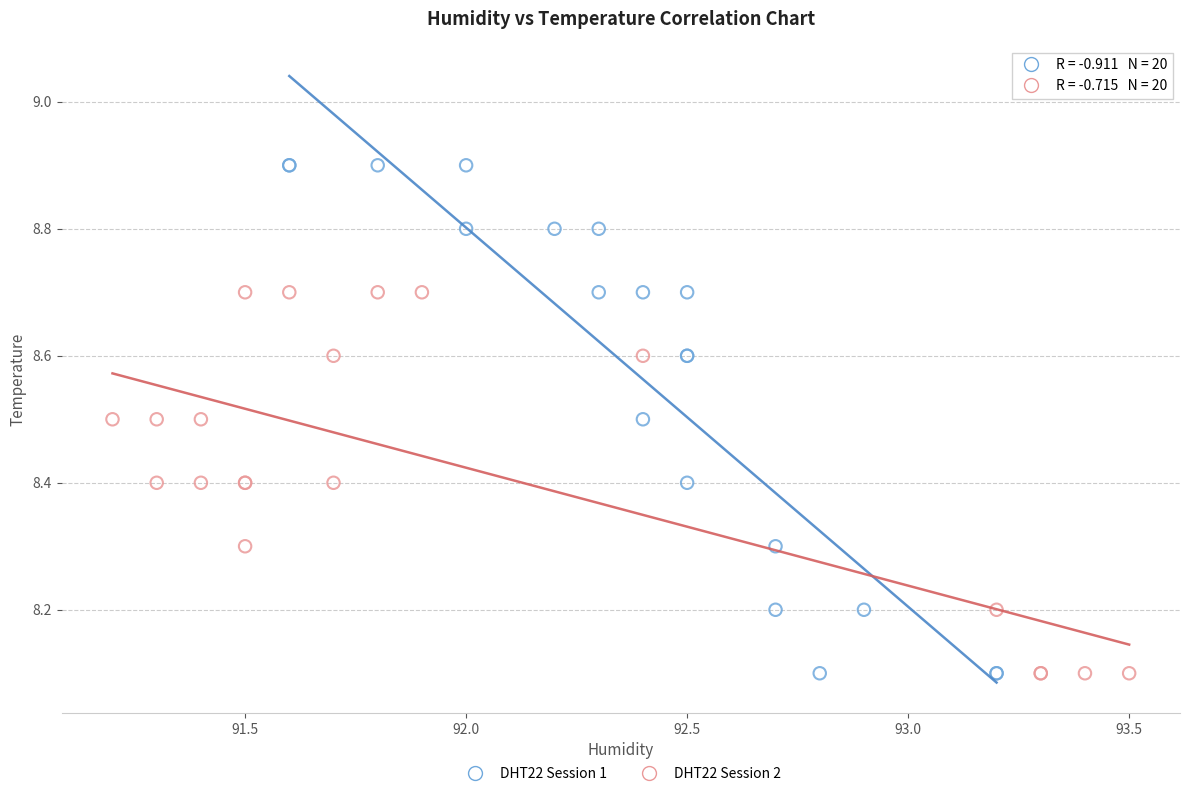

Which series reaches the maximum Y coordinate?

DHT22 Session 1